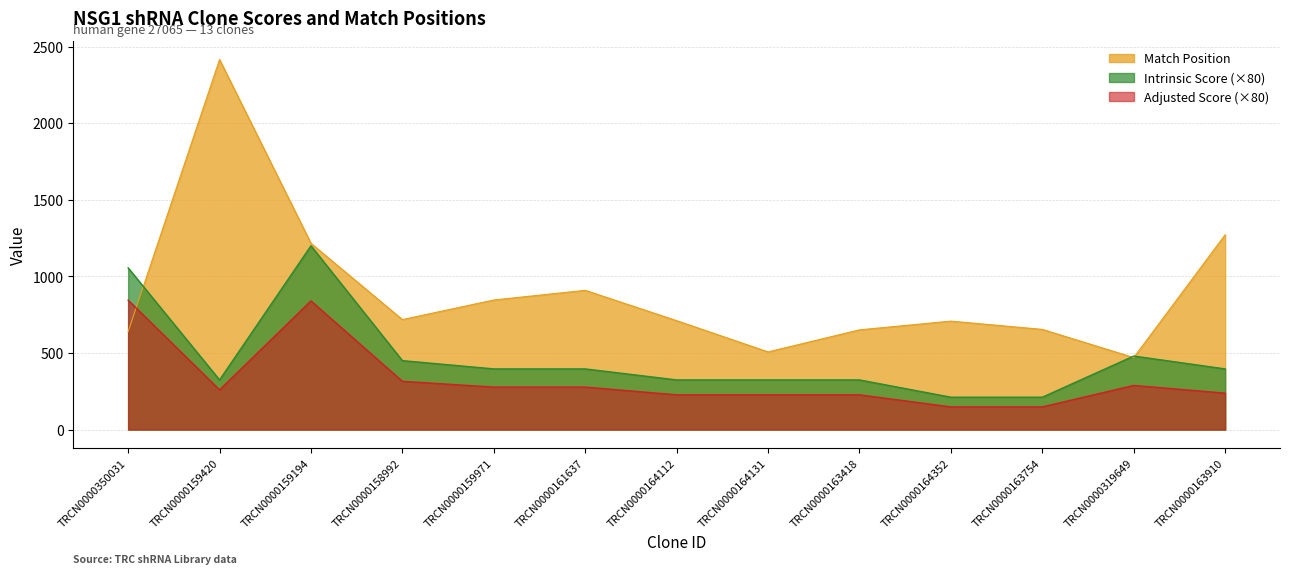

The value of Adjusted Score at TRCN0000159420 is 453.3. True or false?

False